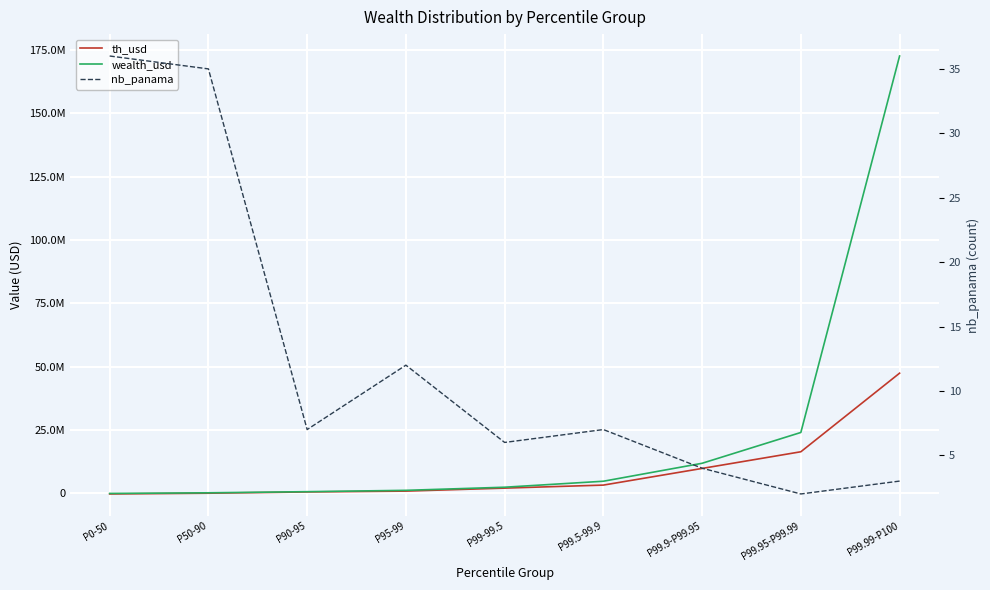

Is this an area chart (filled region under the line)?

No